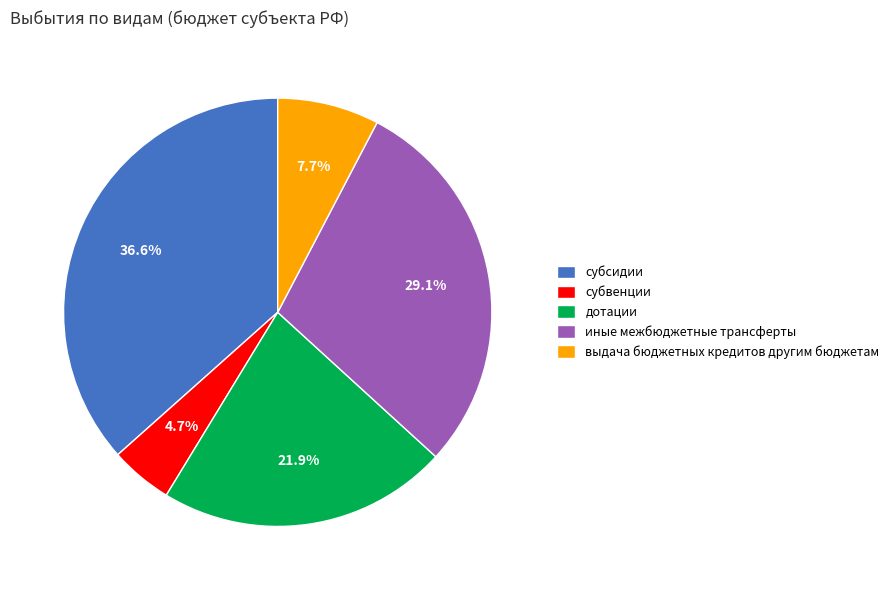

Which has a higher value, иные межбюджетные трансферты or выдача бюджетных кредитов другим бюджетам?

иные межбюджетные трансферты